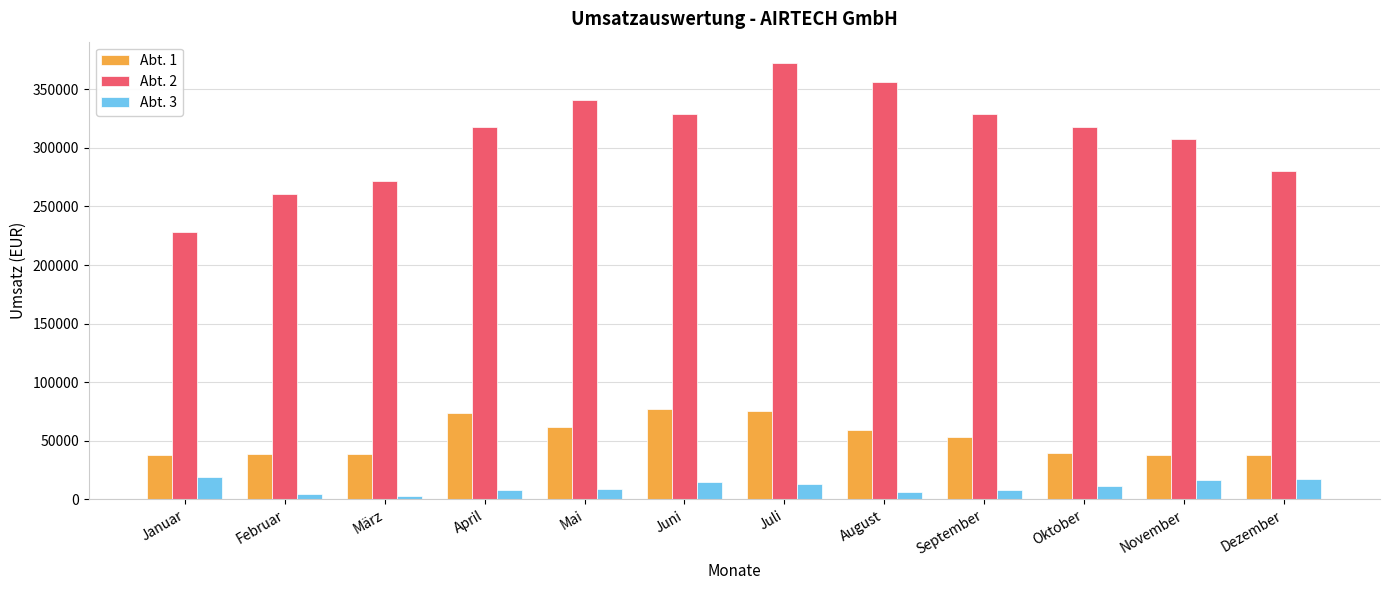

The Abt. 1 series shows 73500 at April. True or false?

True